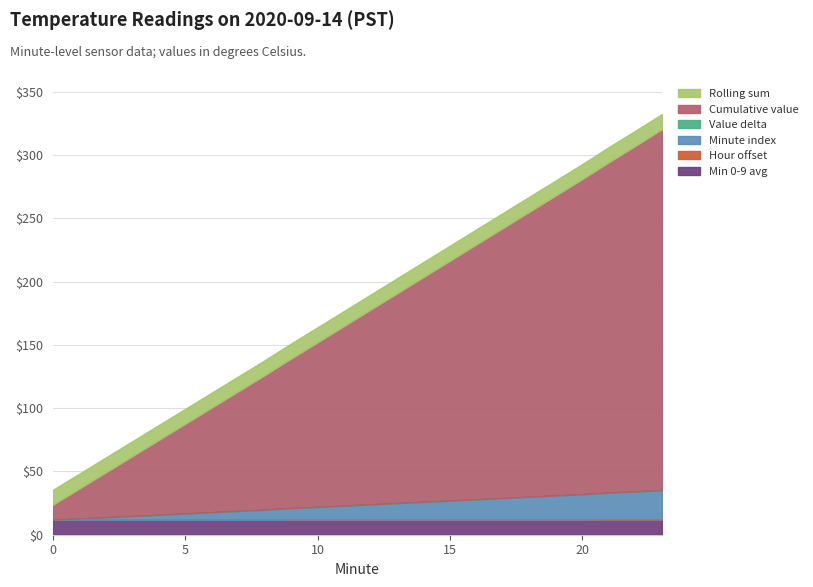

Which series ends up on top after the final intersection of Rolling sum and Minute index?

Minute index